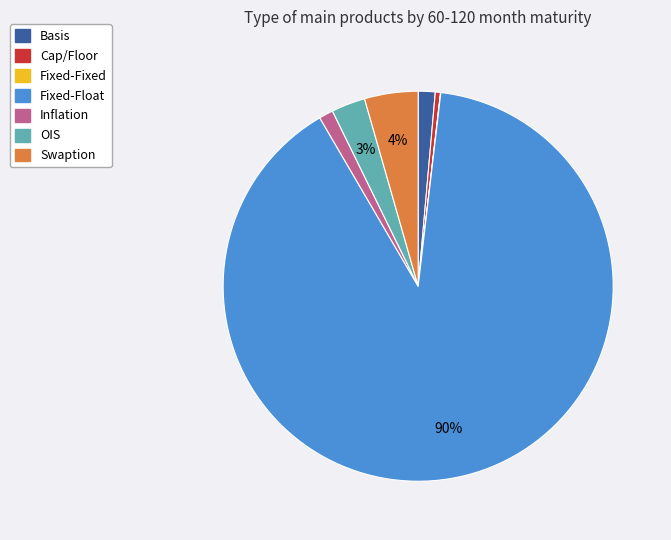

To the nearest percent, what is the average slice percentage?

14%